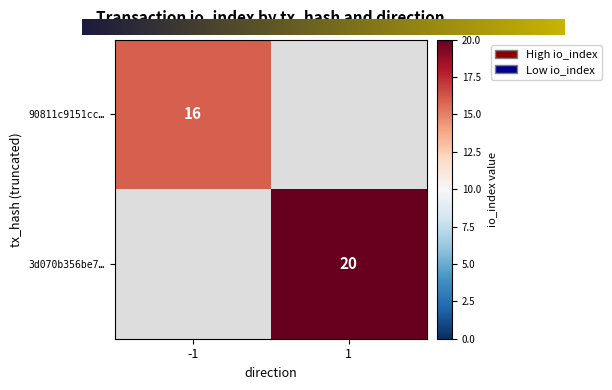

Reading right to left, extract all data points from this chart.

90811c9151ccfb97afb6a8b90dbd27dc6903d05: 16	-1
3d070b356be7c479c69e28c97e77abaf14e6c48: 20	1